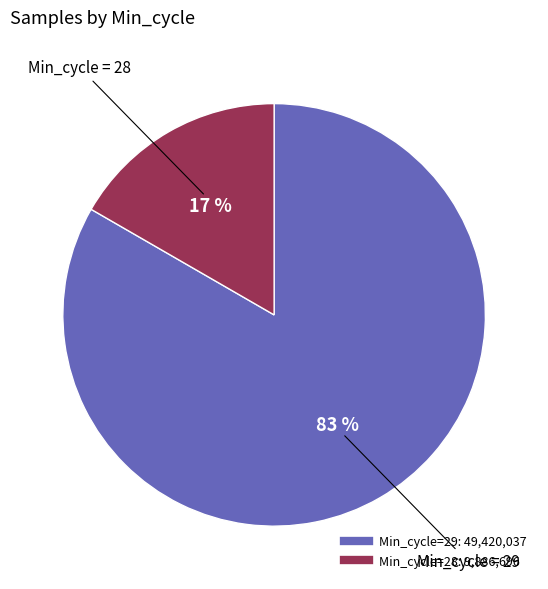

Does any single category account for the majority?

Yes